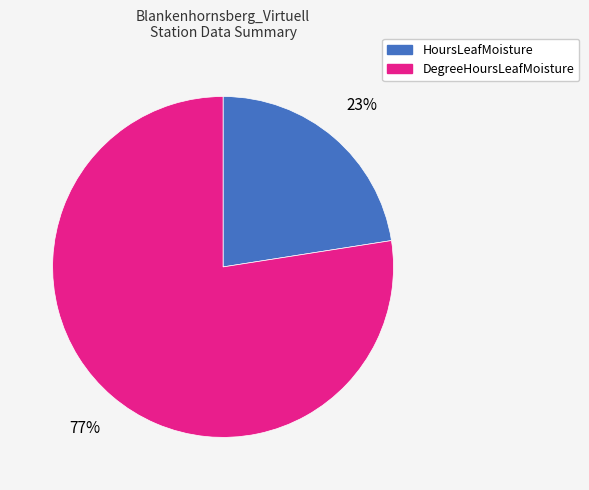

To the nearest percent, what is the average slice percentage?

50%